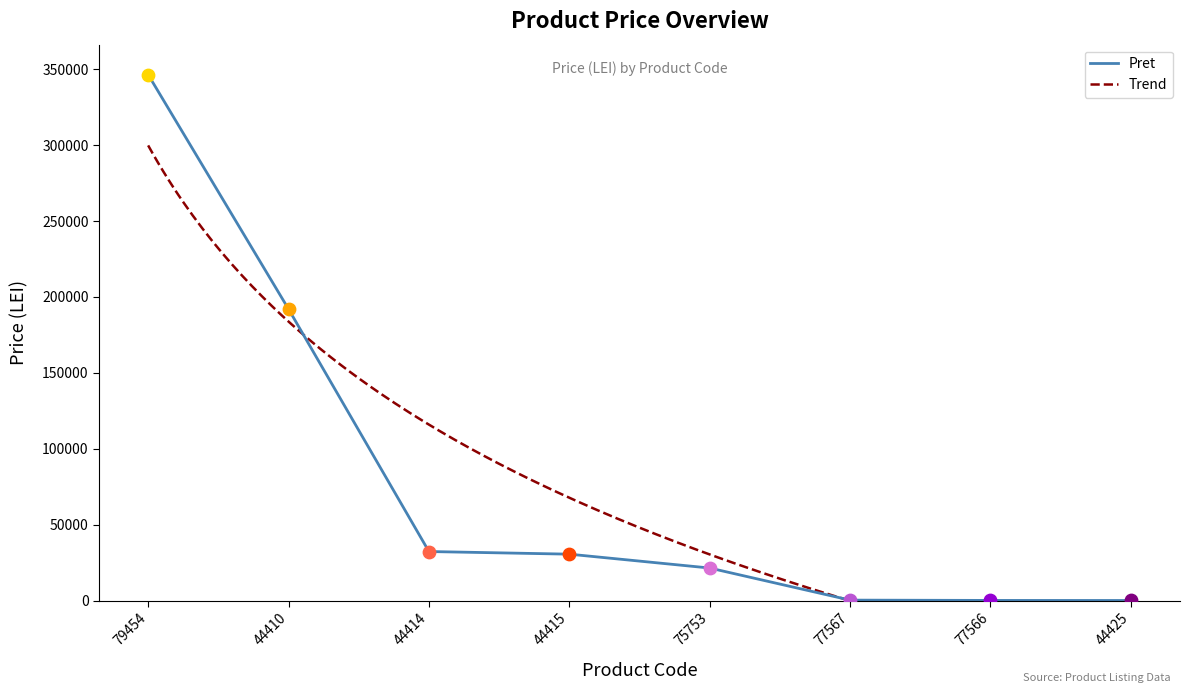

What is the change in value from 79454 to 75753?

-324983.0